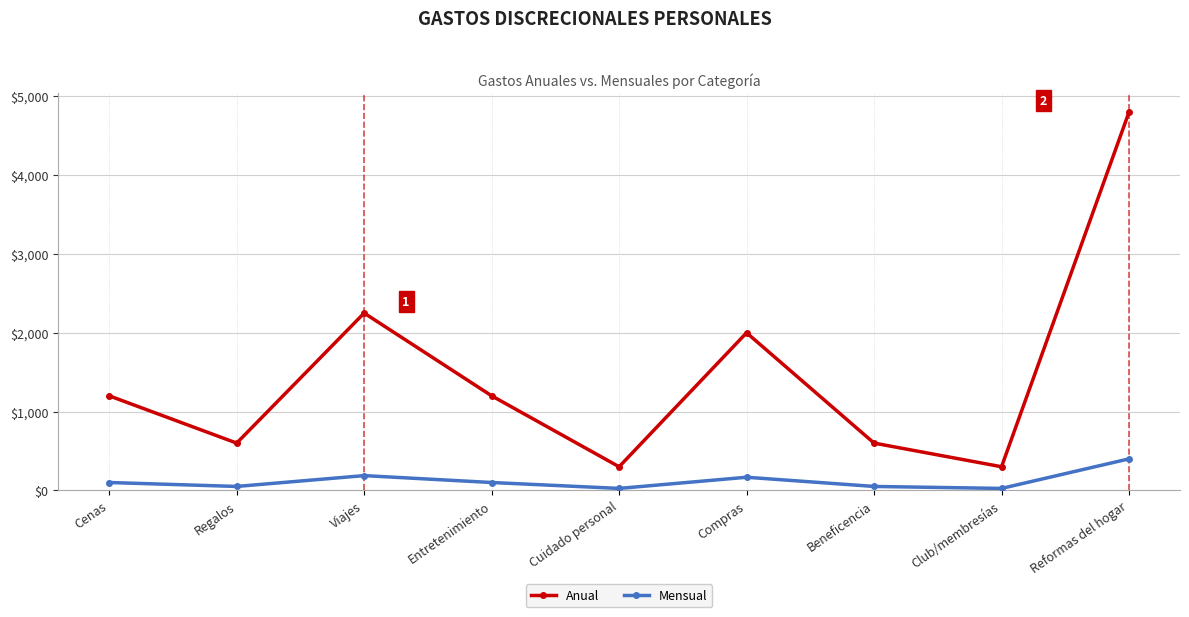

How many data points in Anual are less than 1200?

4